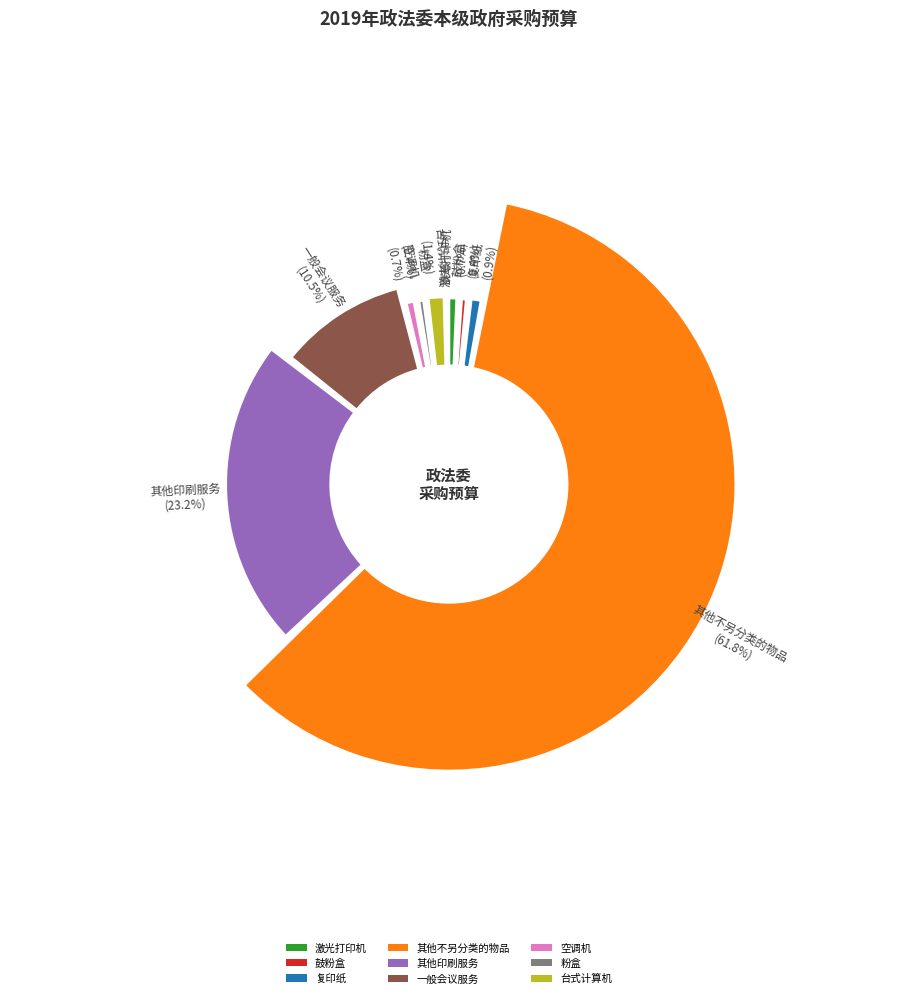

To the nearest percent, what is the combined percentage of 激光打印机 and 鼓粉盒?

1%